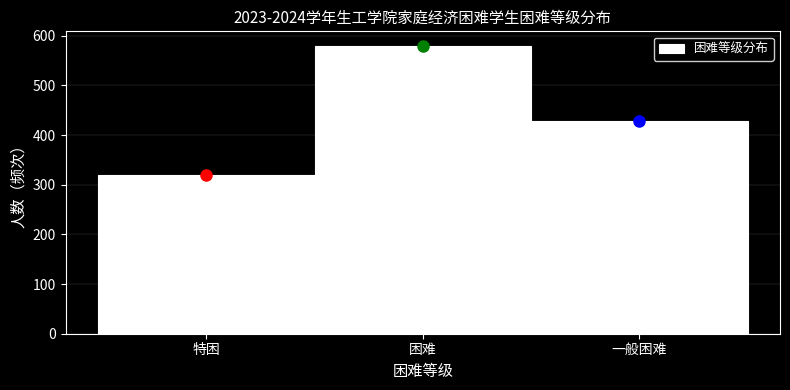

Reading right to left, extract all data points from this chart.

一般困难=429	困难=580	特困=320